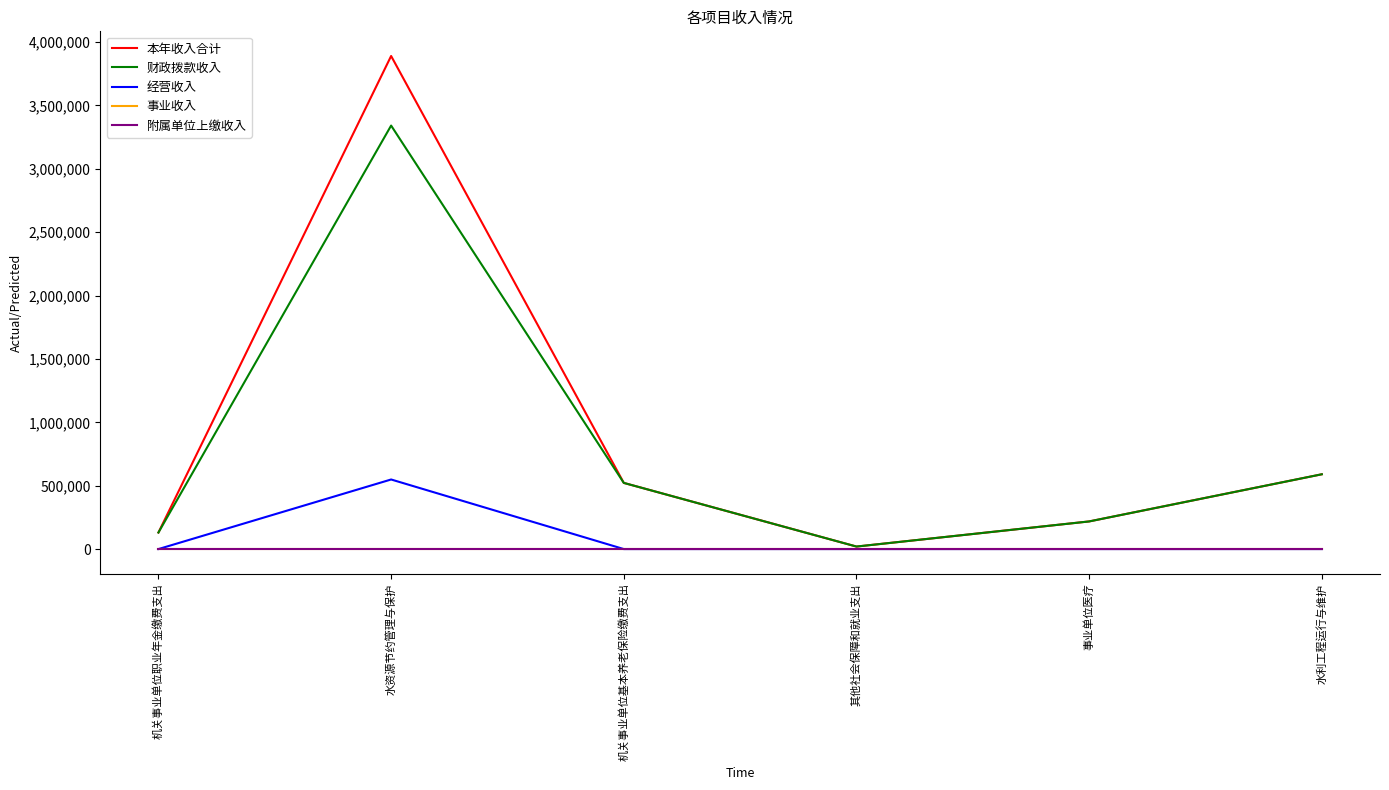

True or false: 经营收入 has more than 0 points higher than both neighbors.

True